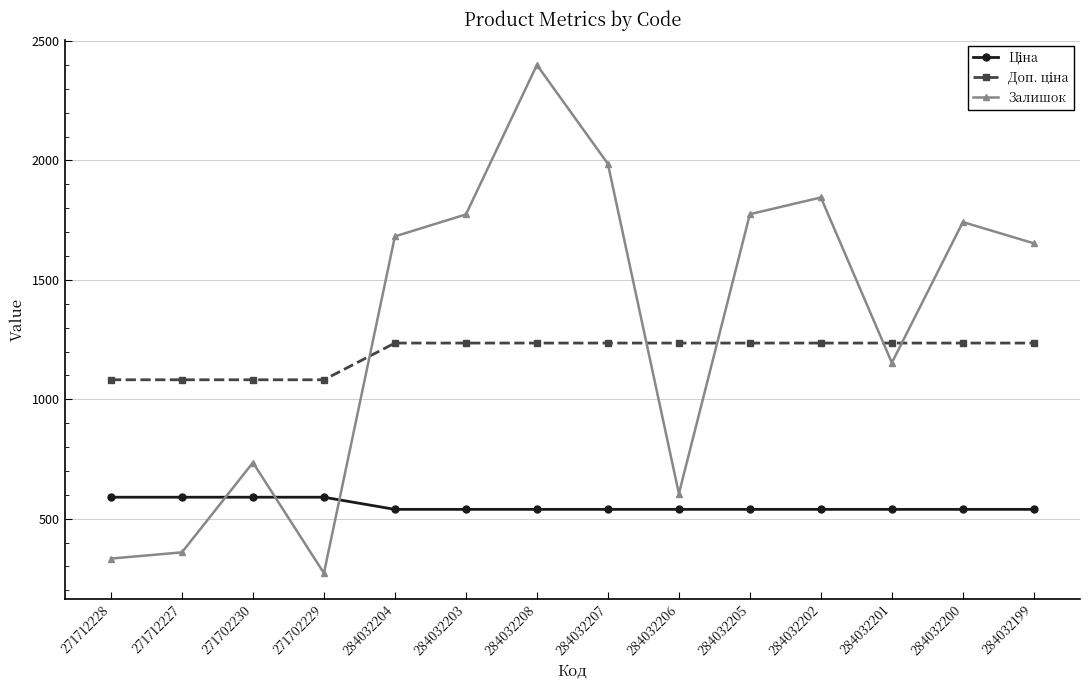

How many lines are shown in the chart?

3